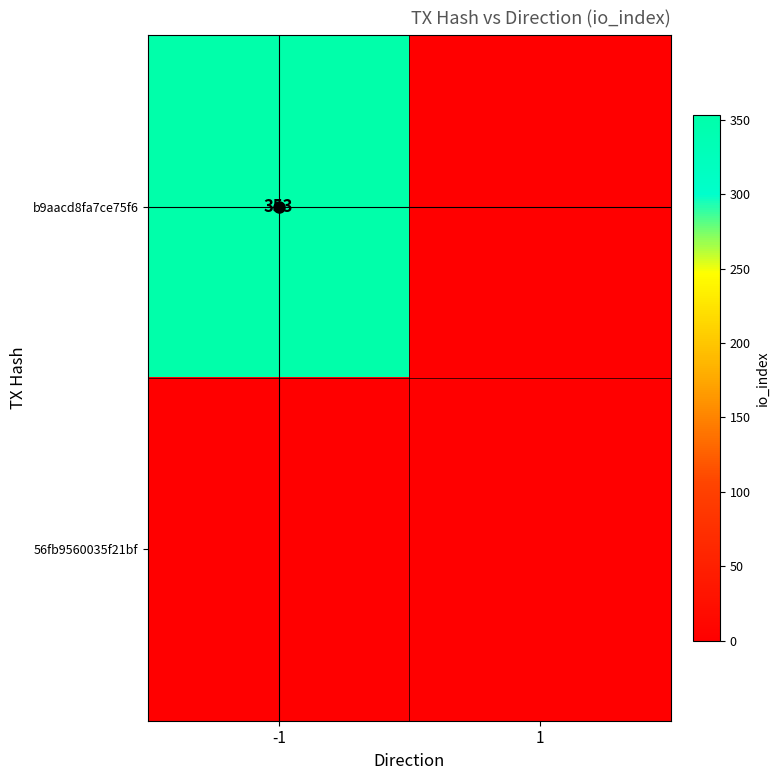

True or false: b9aacd8fa7ce75f6 has a value of 553 at -1.

False